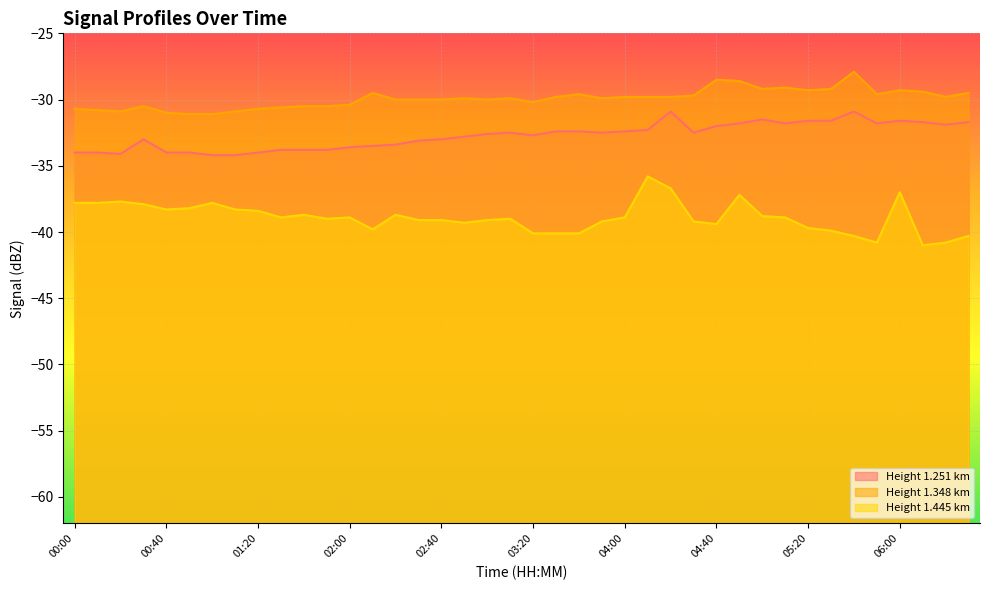

At how many categories does at least one series exceed -28?

1